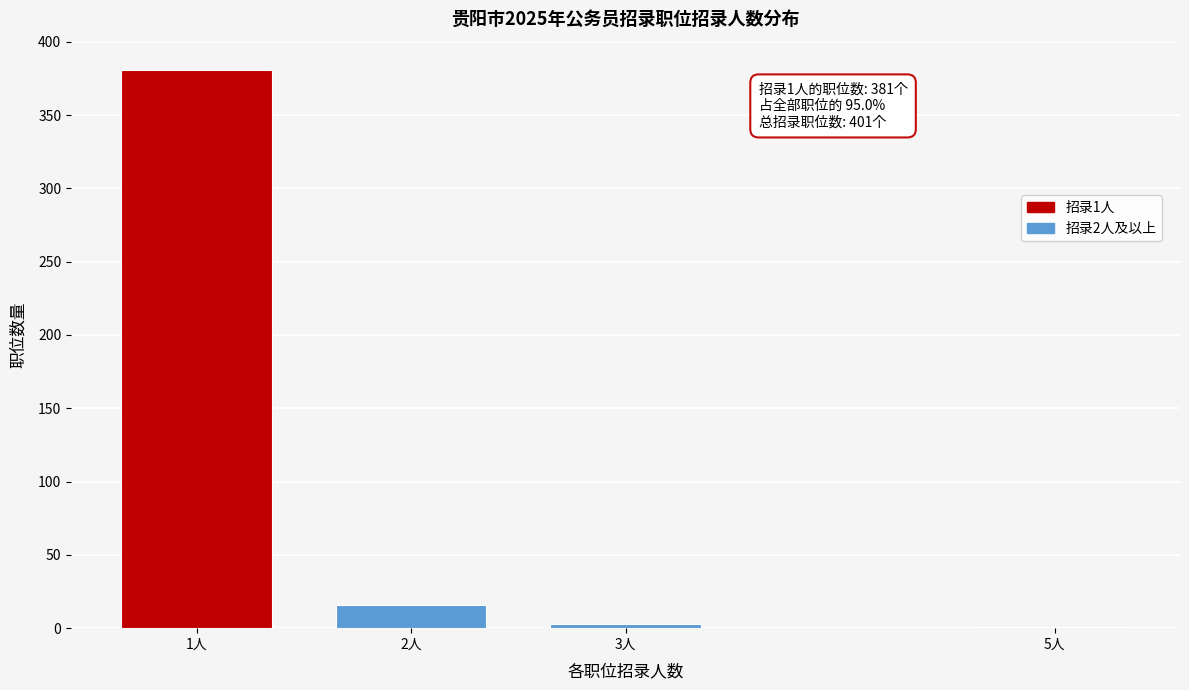

Reading right to left, transcribe all the data shown in this chart.

5人=1	3人=3	2人=16	1人=381